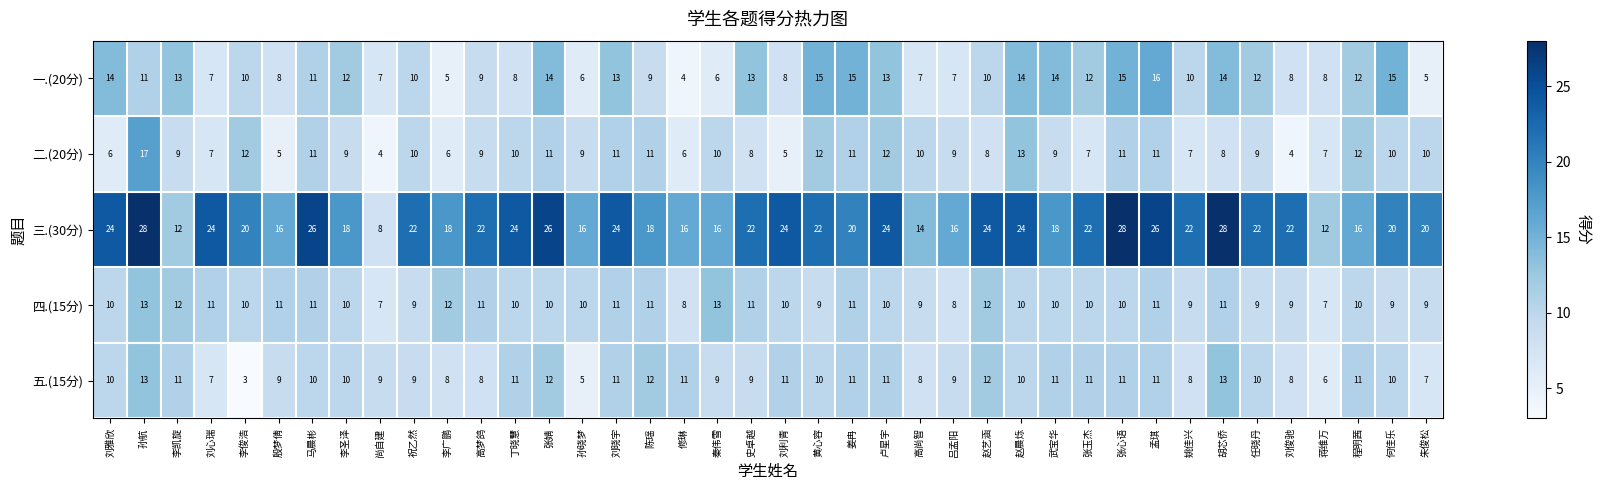

The value of 三.(30分) at 黄心容 is 29. True or false?

False